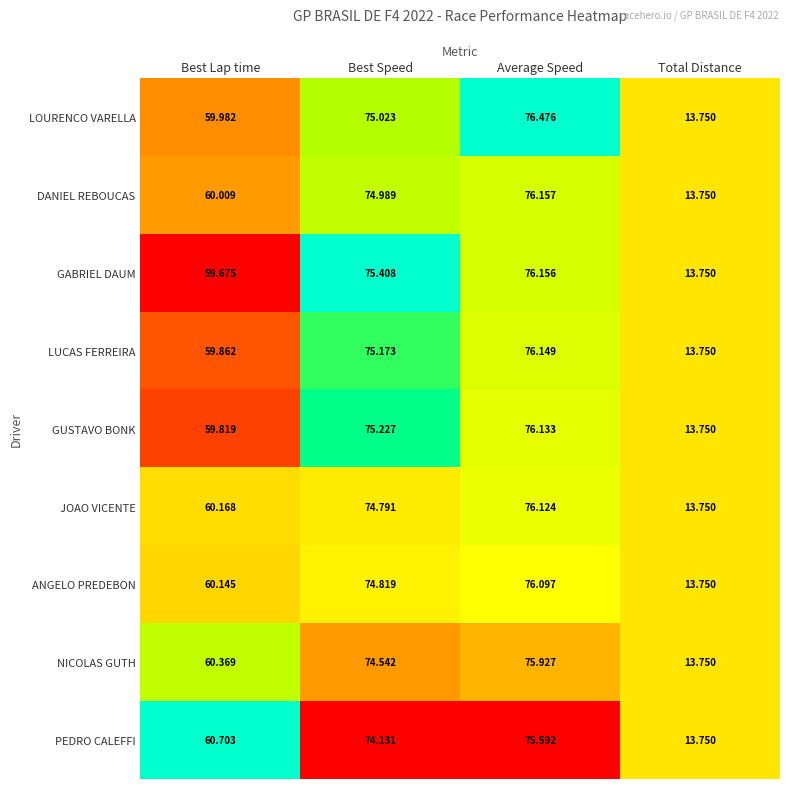

Where does the NICOLAS GUTH series first go above 74?

Best Speed